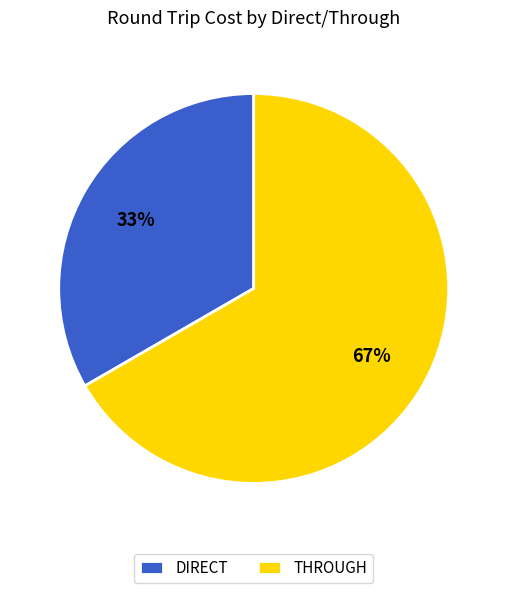

To the nearest percent, what is the average slice percentage?

50%